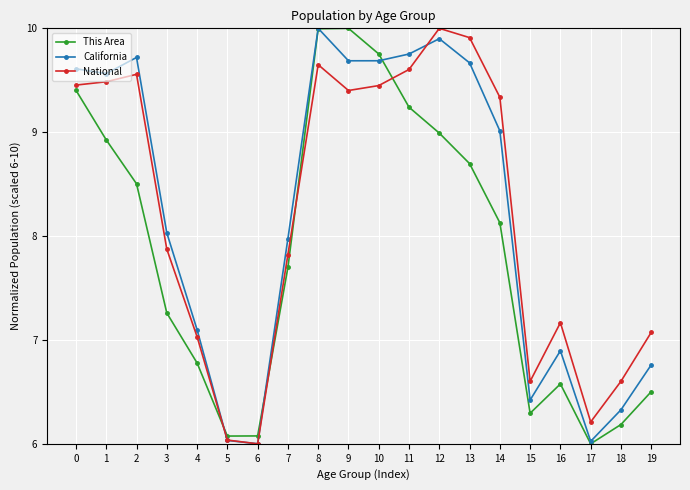

How many interior local valleys does the This Area series have?

3